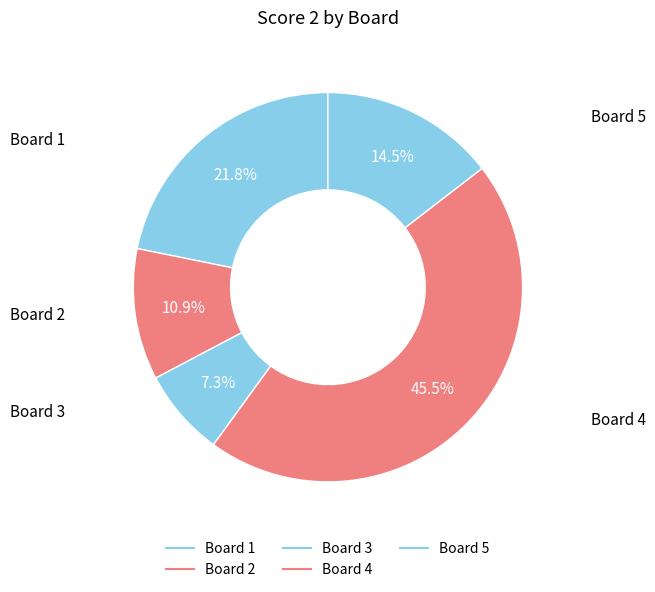

How many segments does this pie chart have?

5